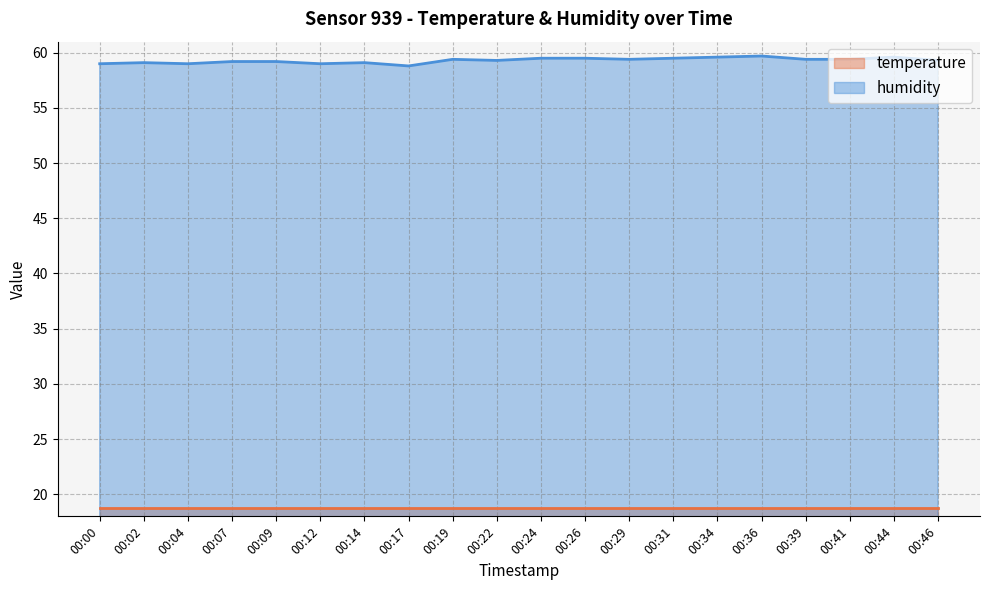

How many lines are shown in the chart?

2